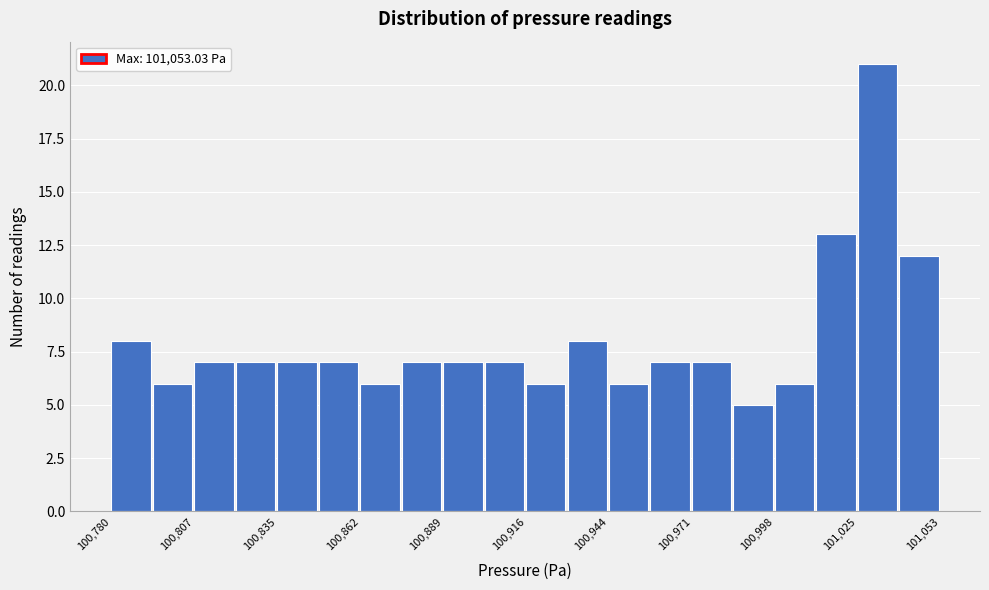

Around what value on the x-axis is the tallest bar? Give the approximate position of its centre, as read against the axis.

101030